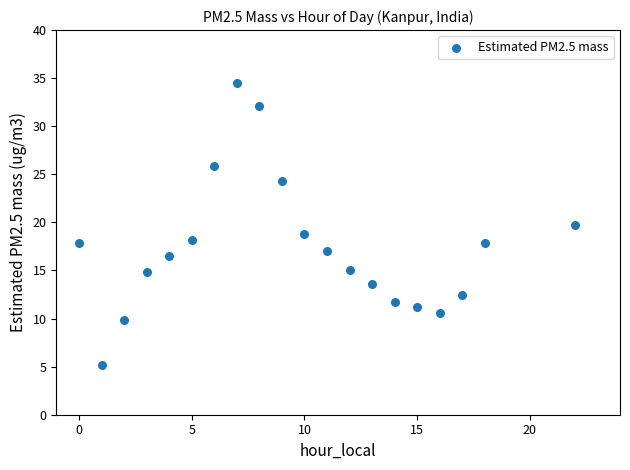

What is the range of Y values (max minus min)?

29.3